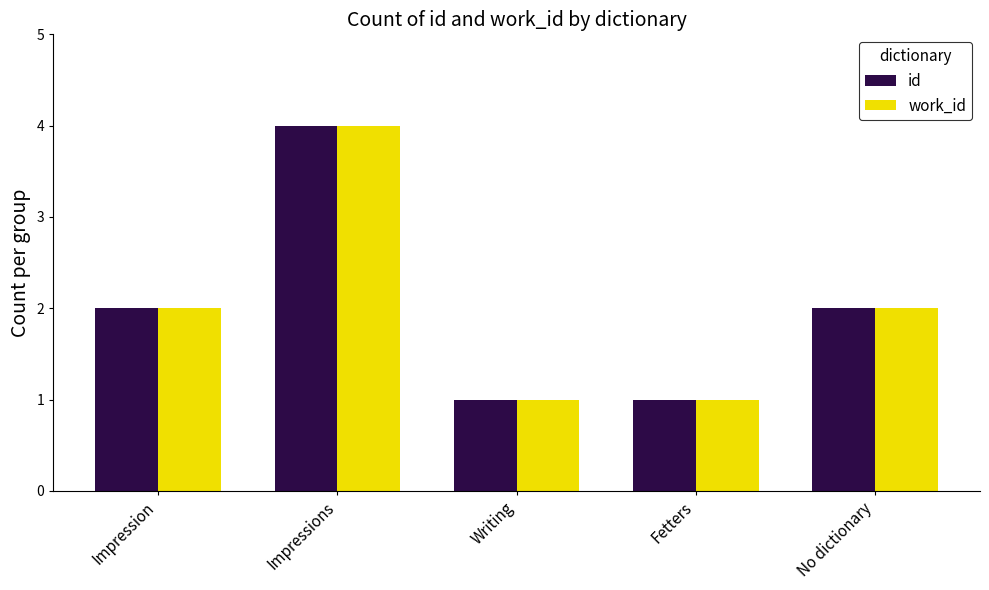

What is the sum of the id values at No dictionary and Impression?

4